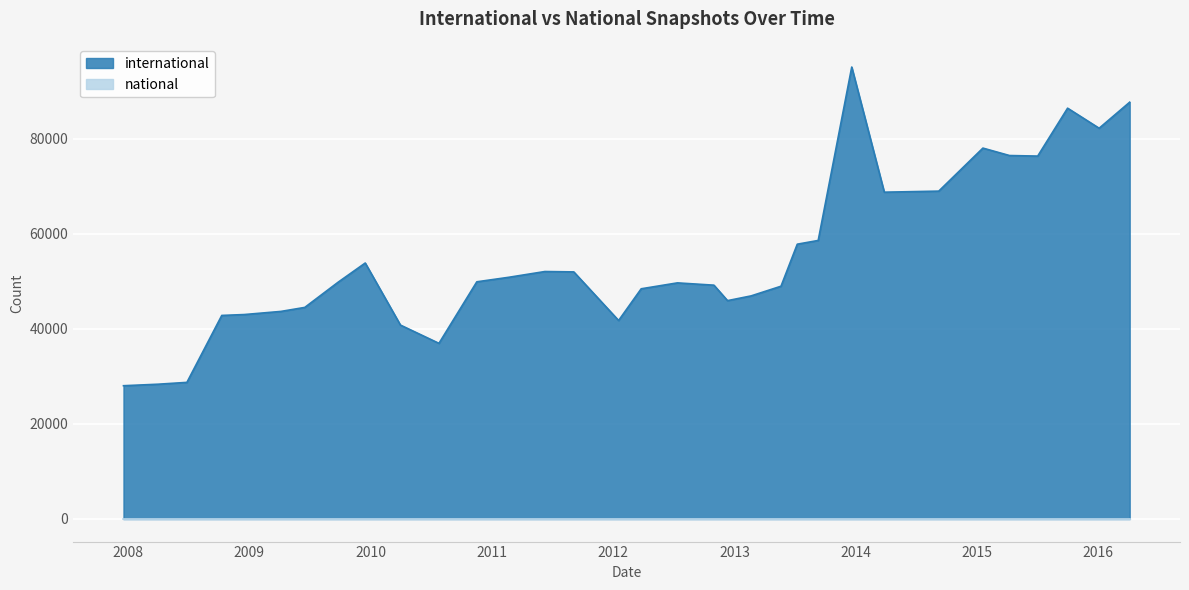

What is the greatest value displayed?

95148